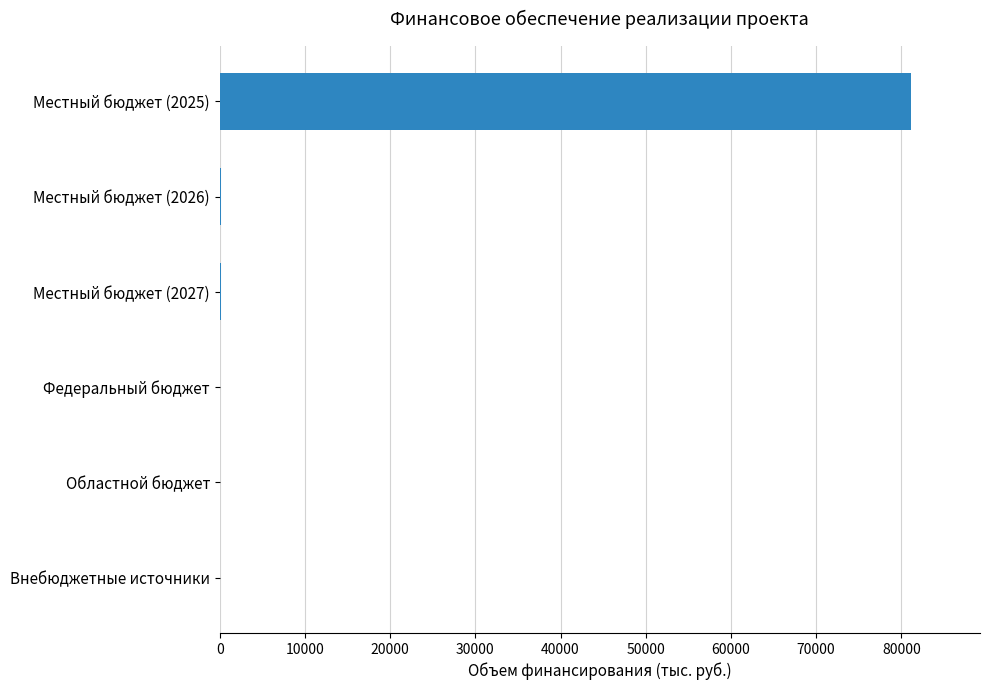

What is the sum of all values?

81360